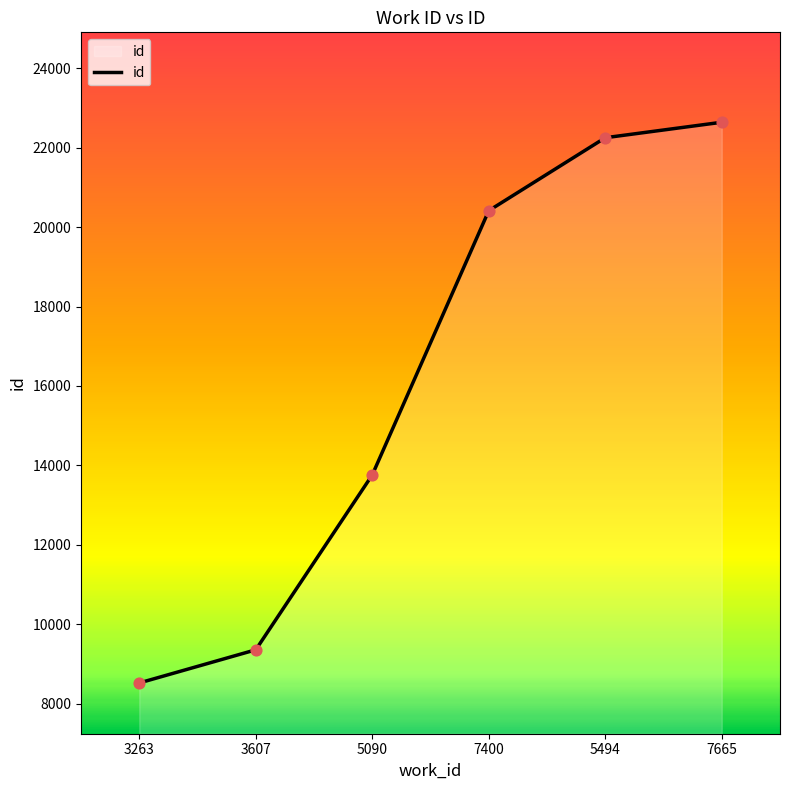

What is the ratio of the value at 5090 to the value at 7665?

0.6